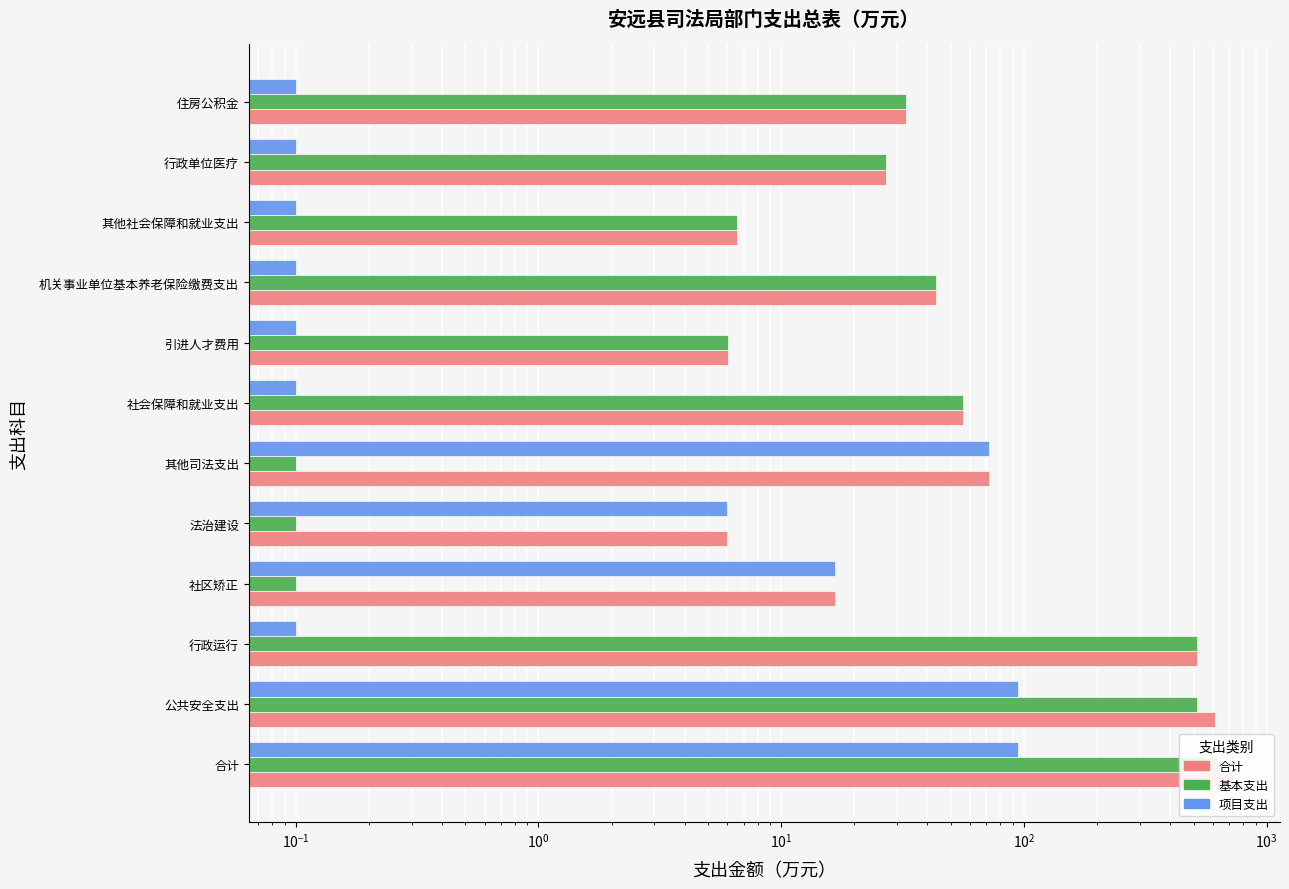

Reading left to right, extract all data points from this chart.

合计: 727.7	612.0	517.3	16.7	6.0	72.0	56.1	6.0	43.5	6.6	27.0	32.6
基本支出: 633.0	517.3	517.3	0.1	0.1	0.1	56.1	6.0	43.5	6.6	27.0	32.6
项目支出: 94.7	94.7	0.1	16.7	6.0	72.0	0.1	0.1	0.1	0.1	0.1	0.1